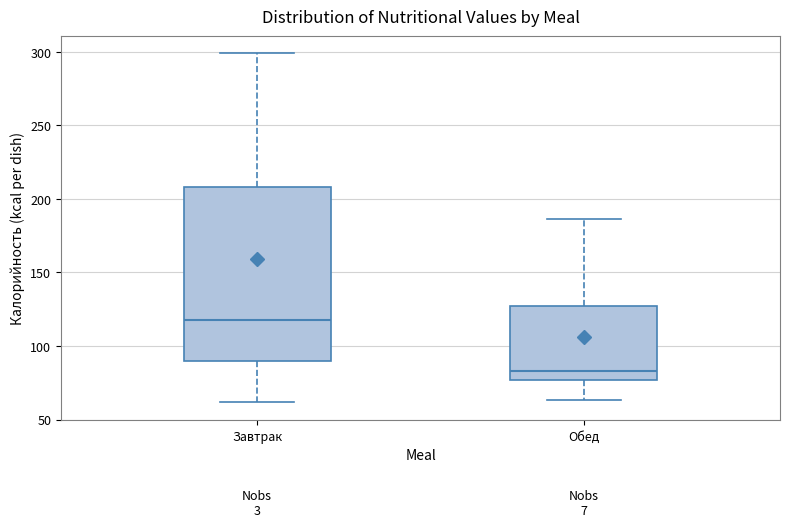

Reading left to right, read every box against the y-axis: the position of its median line, the range the box covers, and the ends of its whiskers. The values are not printed on the chart, so give them approximately, as read against the axis.

Завтрак: median 120, box 90 to 210, whiskers 60 to 300
Обед: median 85, box 75 to 125, whiskers 65 to 185